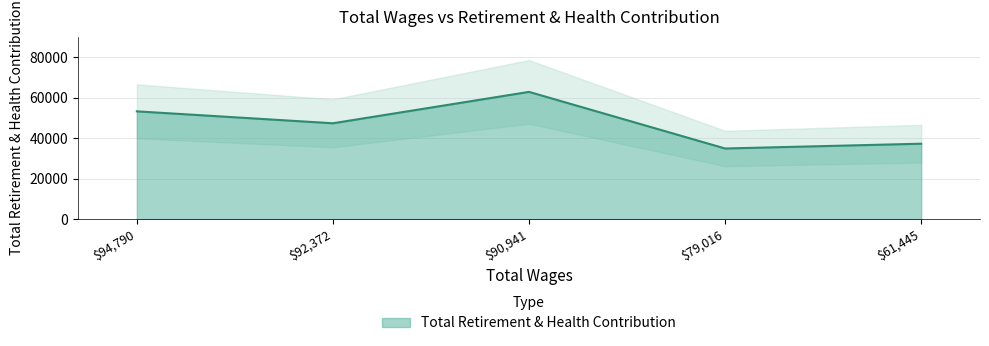

What position from the right is 94790.0?

5